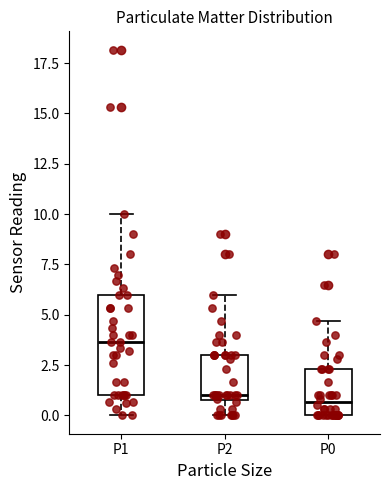

Which box's median line is the highest?

P1